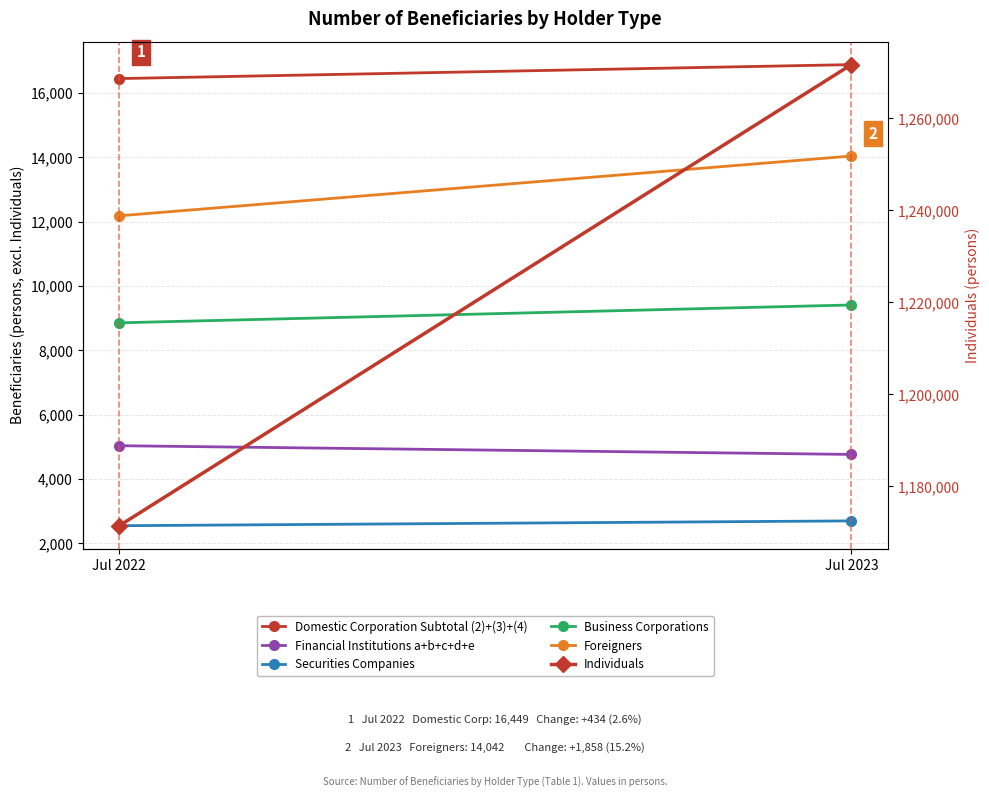

Reading left to right, transcribe all the data shown in this chart.

Domestic Corporation Subtotal (2)+(3)+(4): Jul 2022=16449	Jul 2023=16883
Financial Institutions a+b+c+d+e: Jul 2022=5039	Jul 2023=4768
Securities Companies: Jul 2022=2552	Jul 2023=2702
Business Corporations: Jul 2022=8858	Jul 2023=9413
Foreigners: Jul 2022=12184	Jul 2023=14042
Individuals: Jul 2022=1171402	Jul 2023=1271723